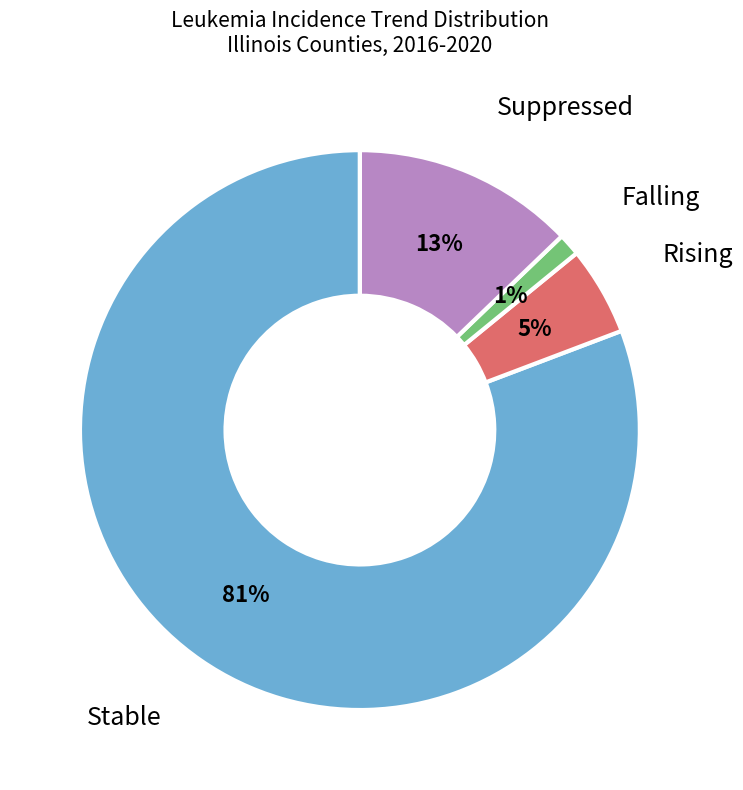

To the nearest percent, what is the average slice percentage?

25%